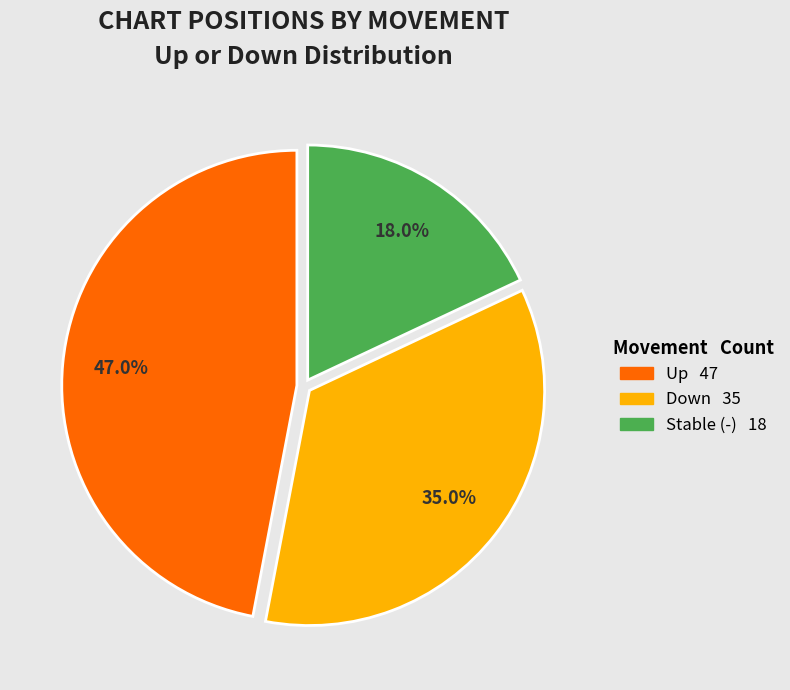

To the nearest percent, what is the difference between the largest and smallest slice percentages?

29%